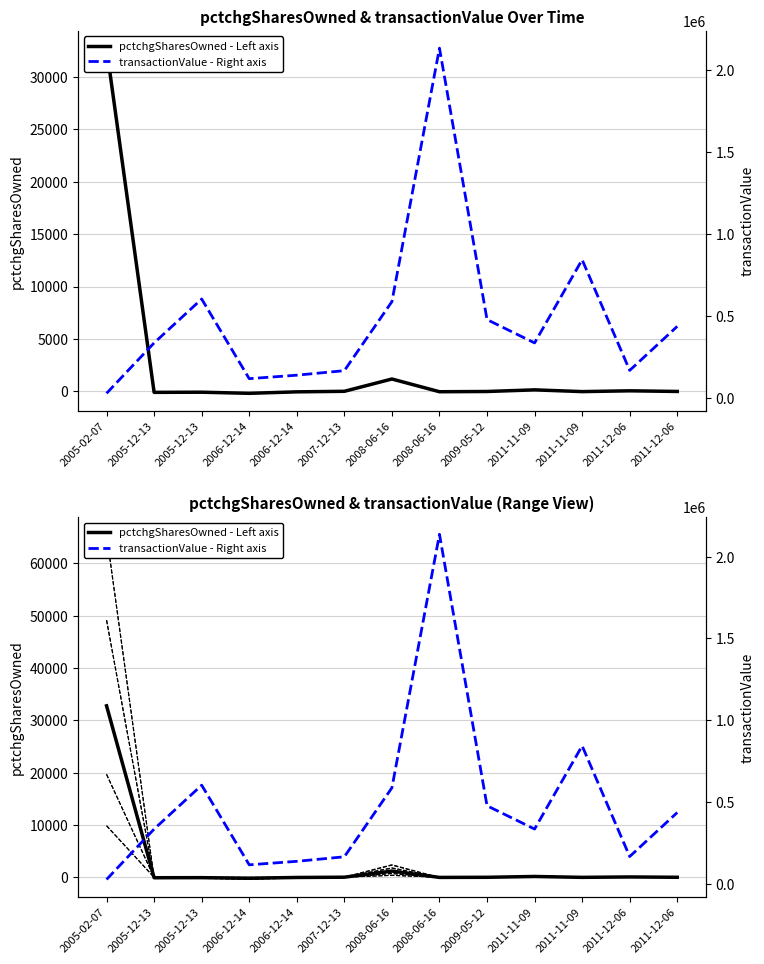

How many values in the transactionValue - Right axis series are below 336000?

5